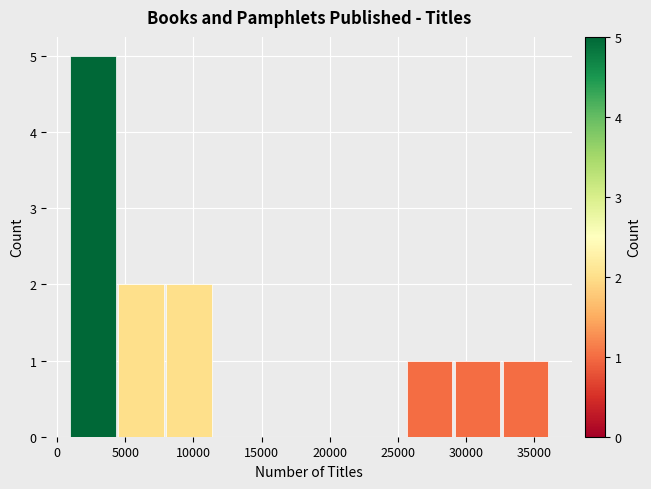

Over which range of the x-axis is the bar tallest?

1000 to 4500